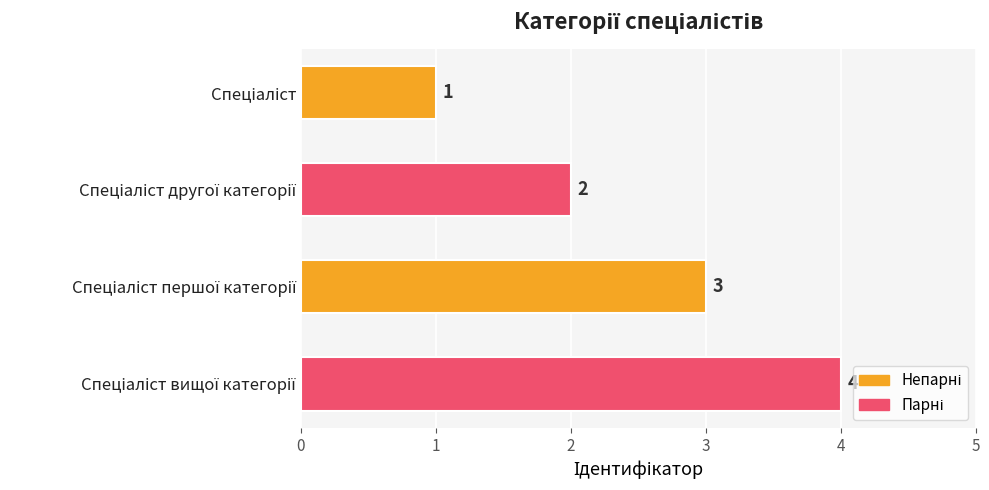

Count the values in the range 2 to 4.

3